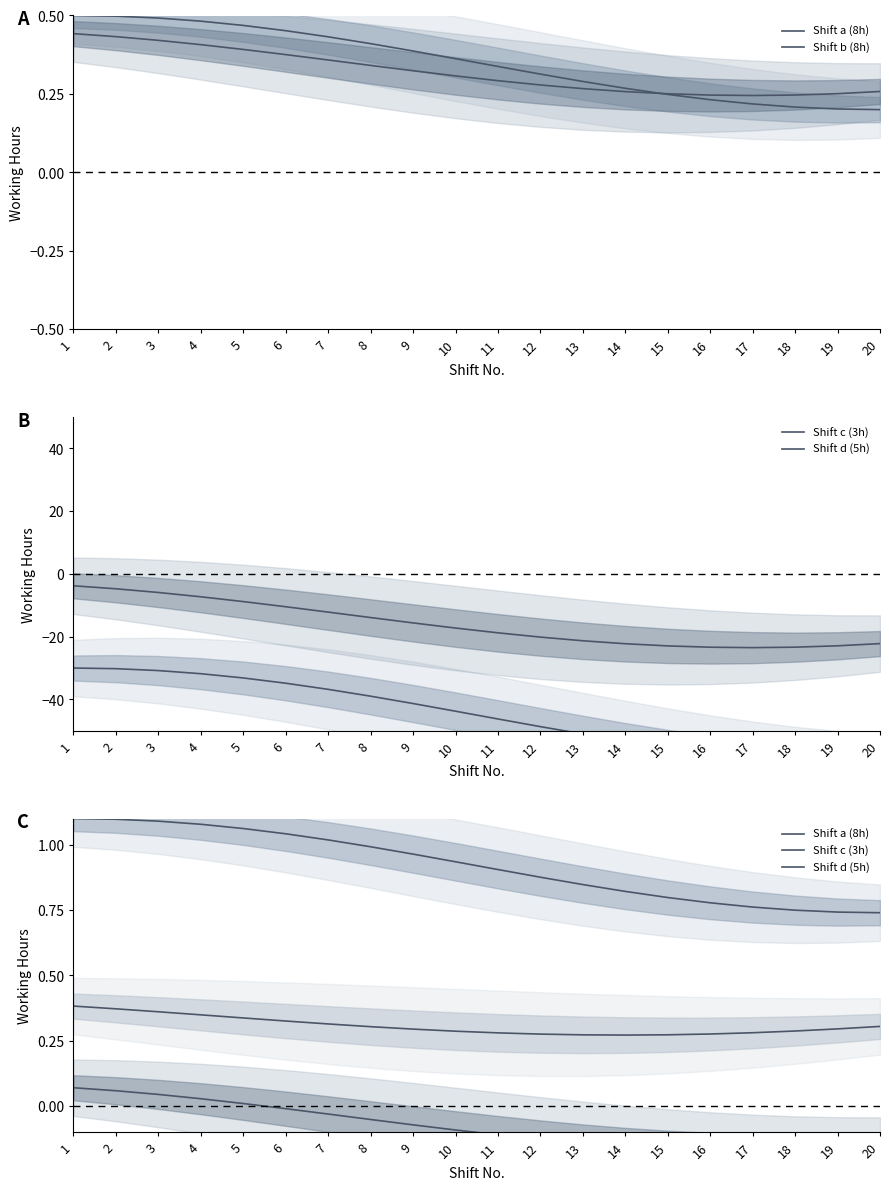

The Shift a (8h) series shows 1.6 at 12. True or false?

False